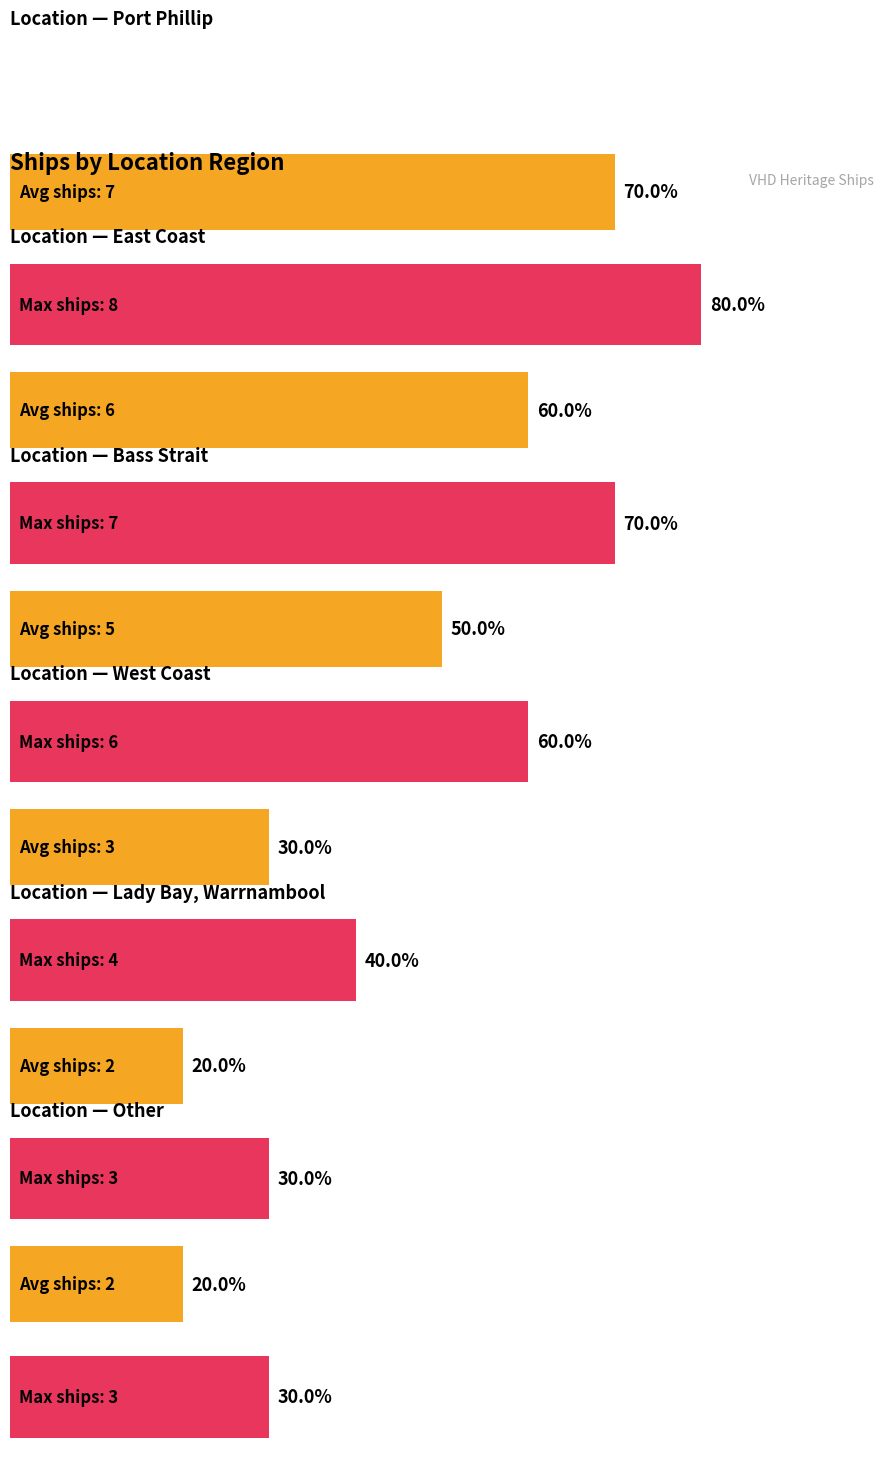

Rank the categories by value from highest to lowest.

Port Phillip, East Coast, Bass Strait, West Coast, Lady Bay, Warrnambool, Other